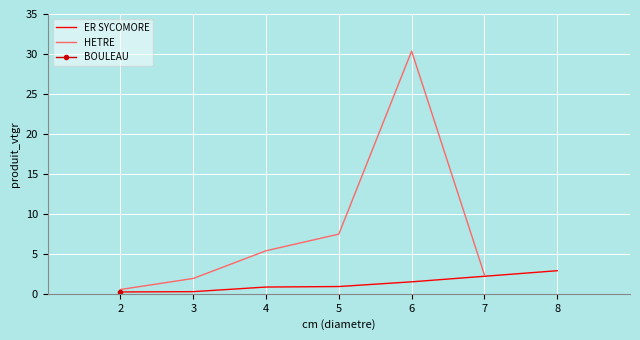

What is the highest value of the ER SYCOMORE series?

2.9